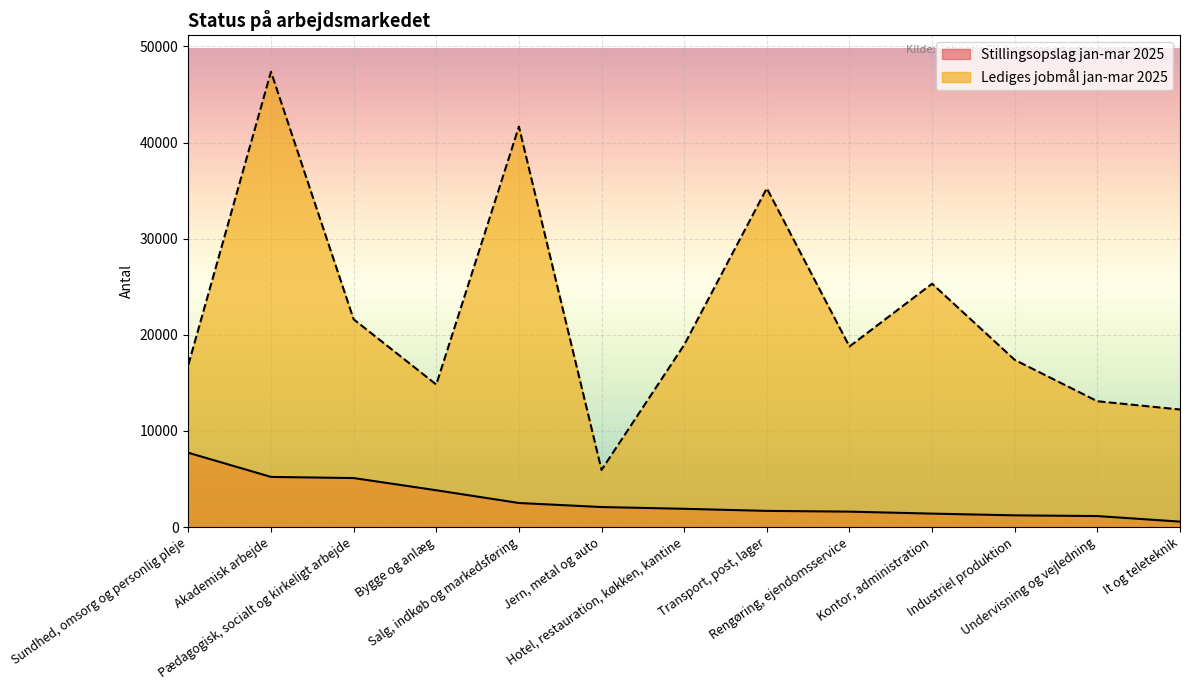

What are all the series names shown in the legend?

Stillingsopslag jan-mar 2025, Lediges jobmål jan-mar 2025